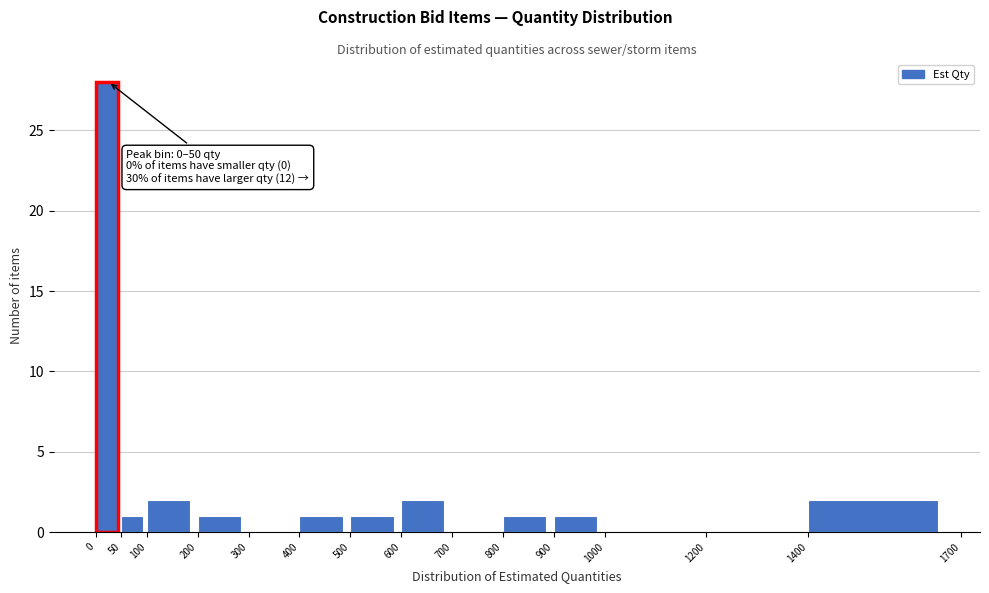

Over which range of the x-axis is the bar tallest?

0 to 50